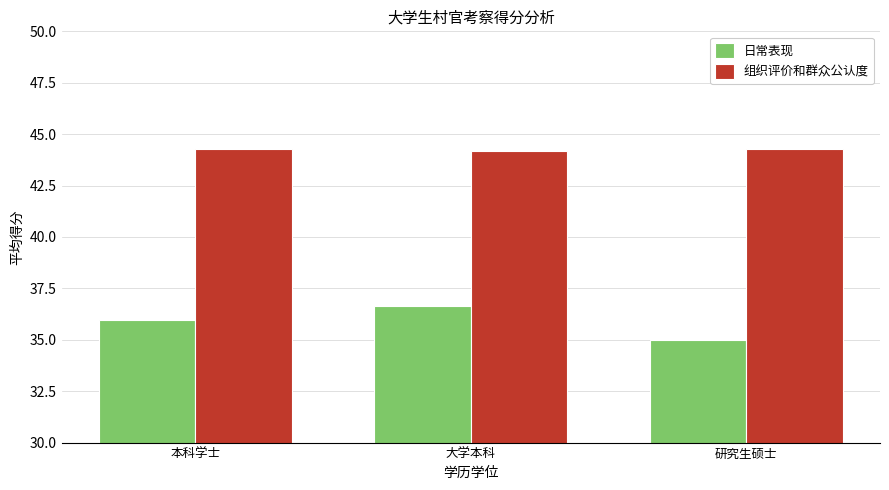

The 组织评价和群众公认度 series shows 44.2 at 大学本科. True or false?

True